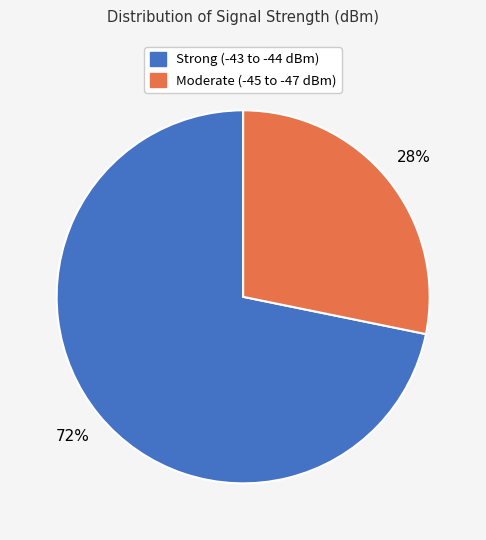

To the nearest percent, what is the average slice percentage?

50%